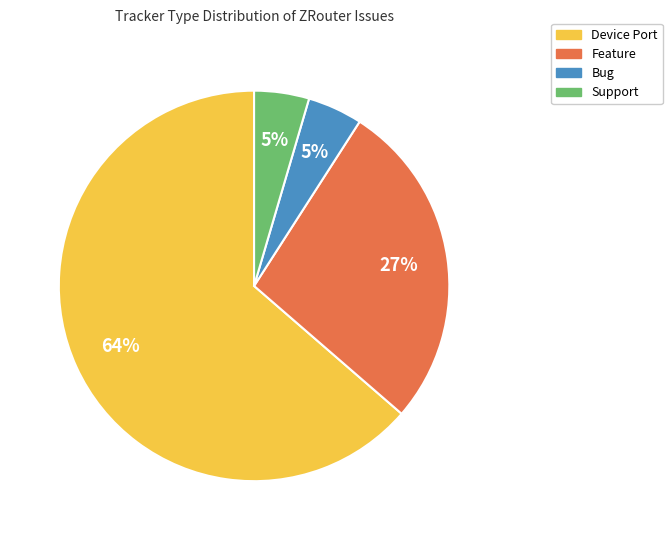

Which slice is the largest?

Device Port